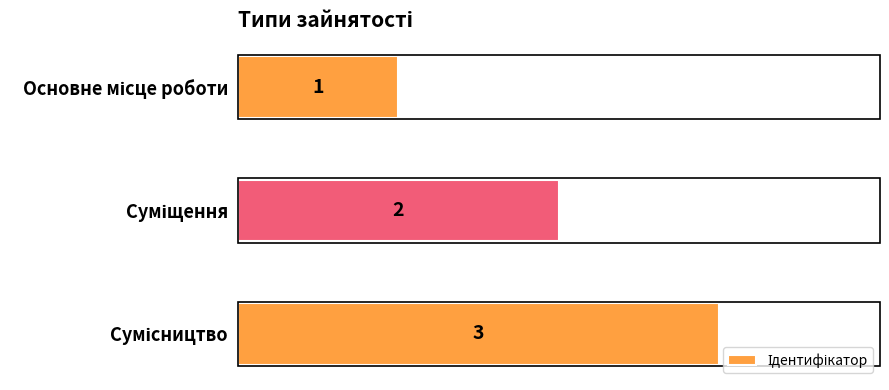

What is the sum of all values?

6